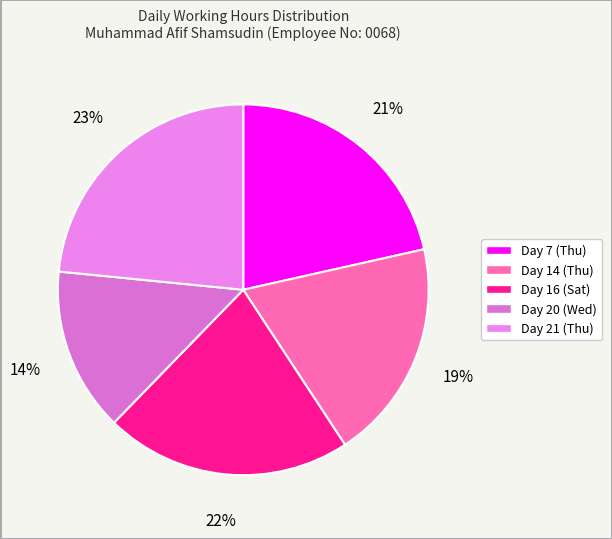

Approximately how many times larger is the value at Day 20 (Wed) compared to Day 7 (Thu)?

0.7